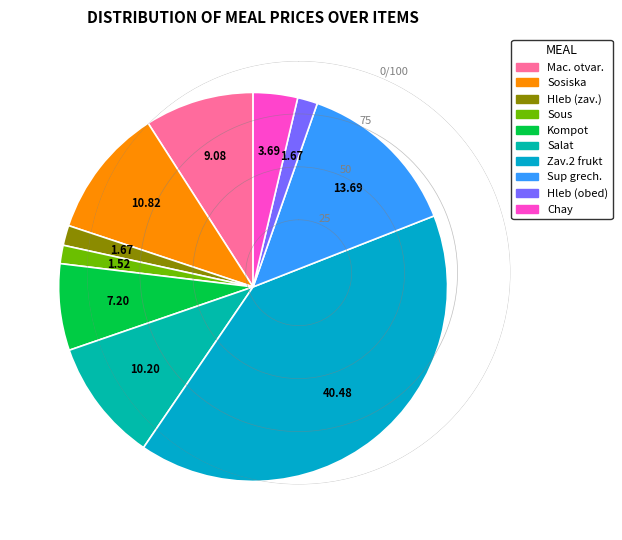

How many segments does this pie chart have?

10